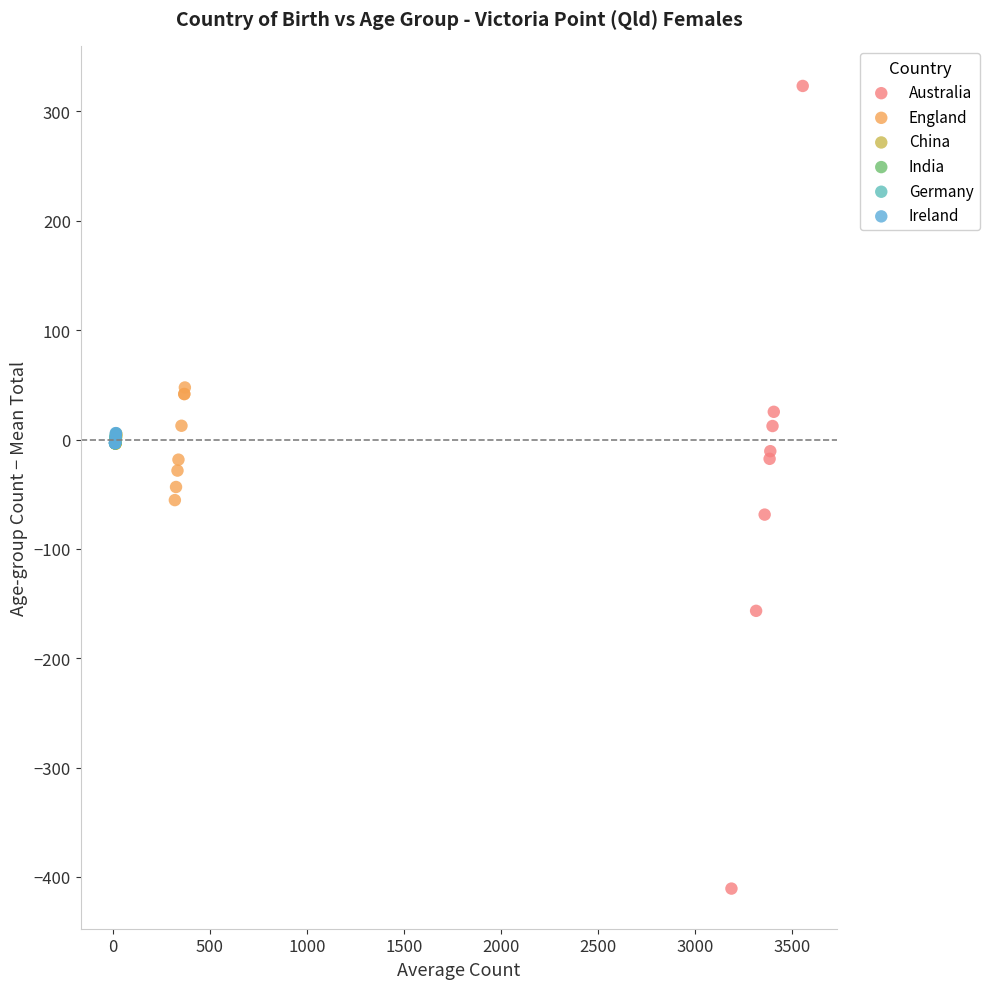

Which series reaches the minimum Y coordinate?

Australia